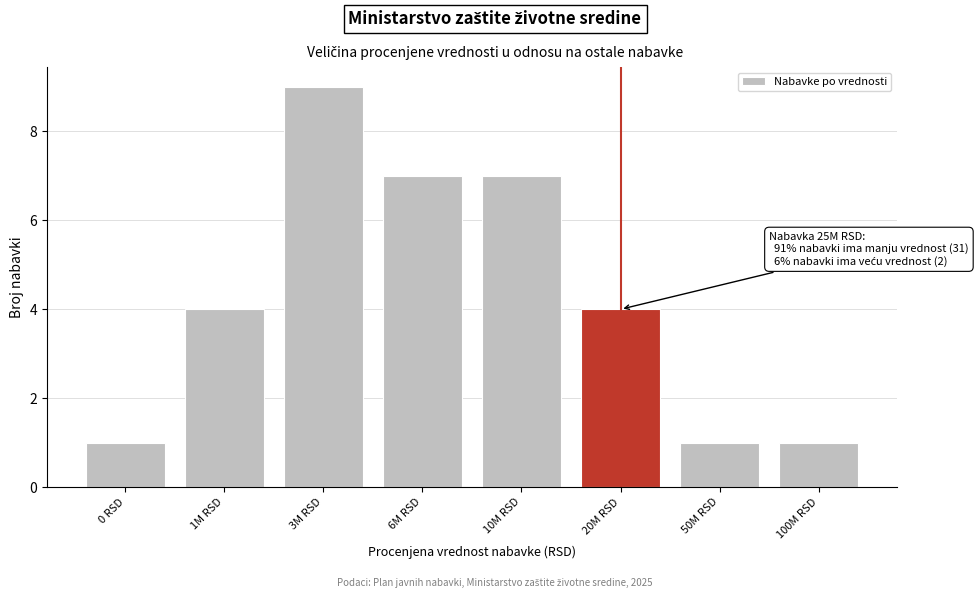

Reading right to left, transcribe all the data shown in this chart.

1	1	4	7	7	9	4	1